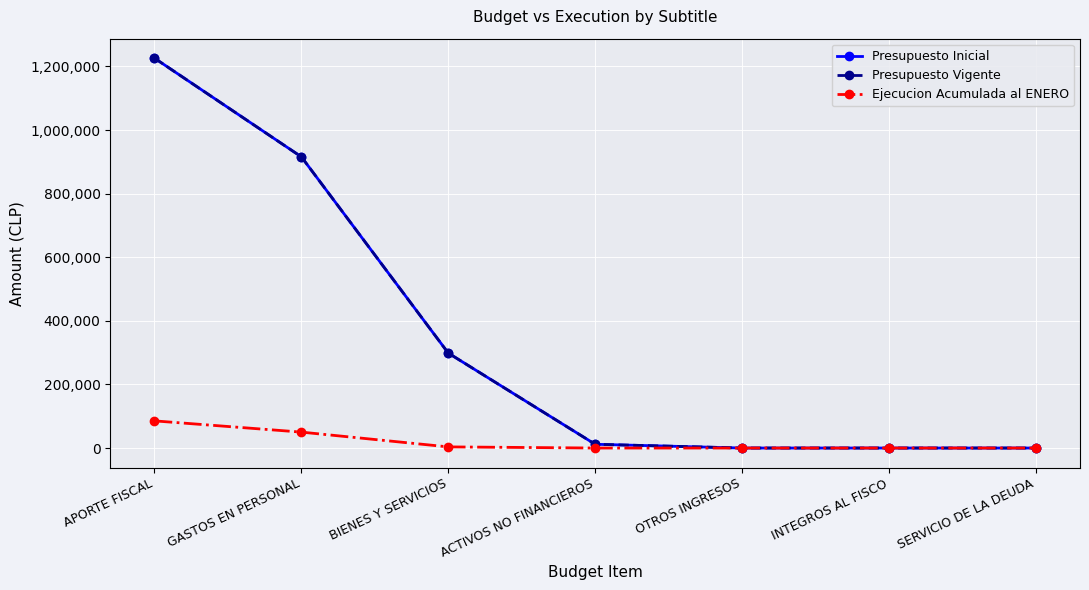

Does the chart have visible grid lines?

Yes